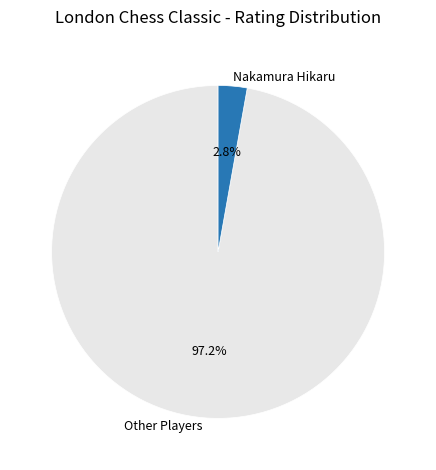

What percentage do Other Players and Nakamura Hikaru together represent?

100.0%